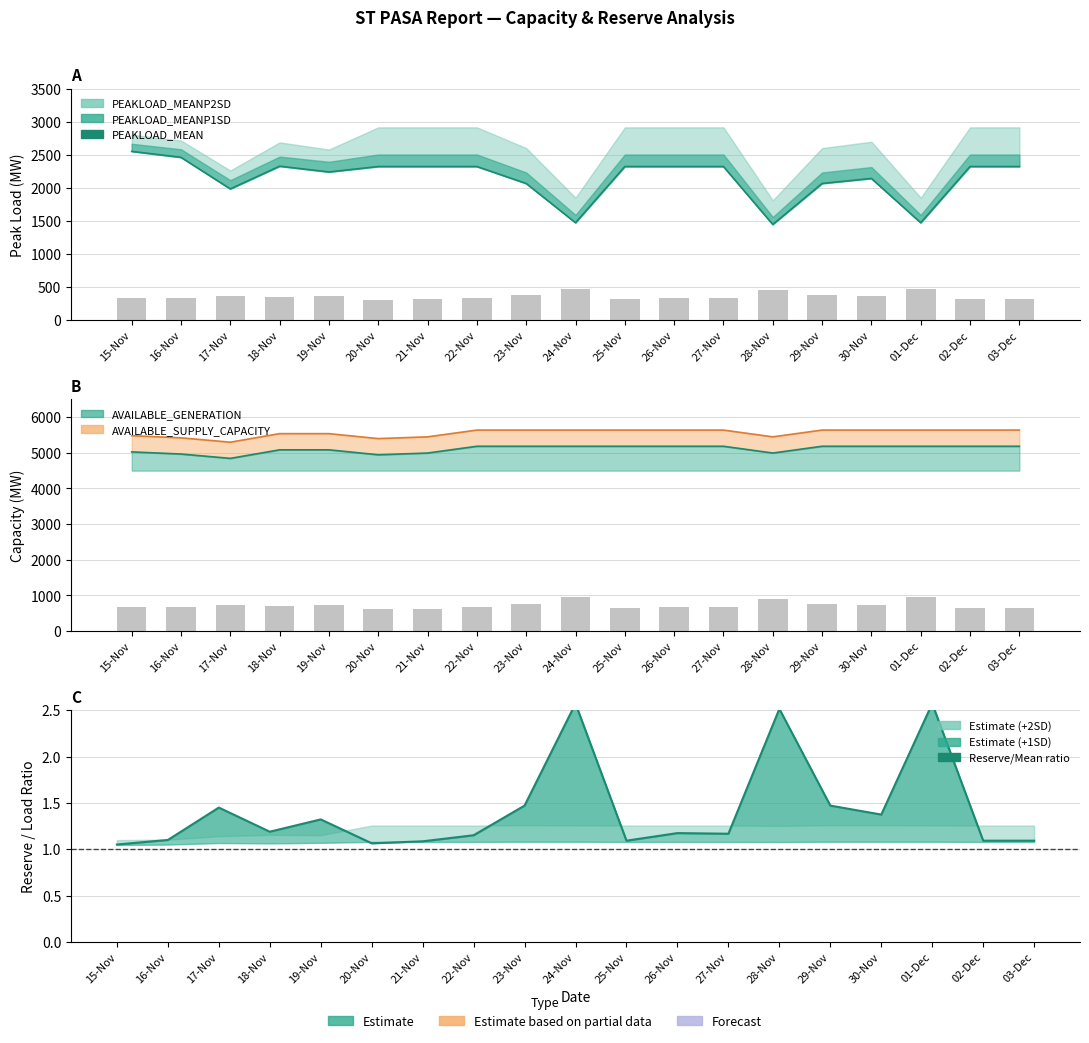

True or false: ST_PASA_RESERVE_MARGIN ratio has a value of 3.5 at 24-Nov.

False